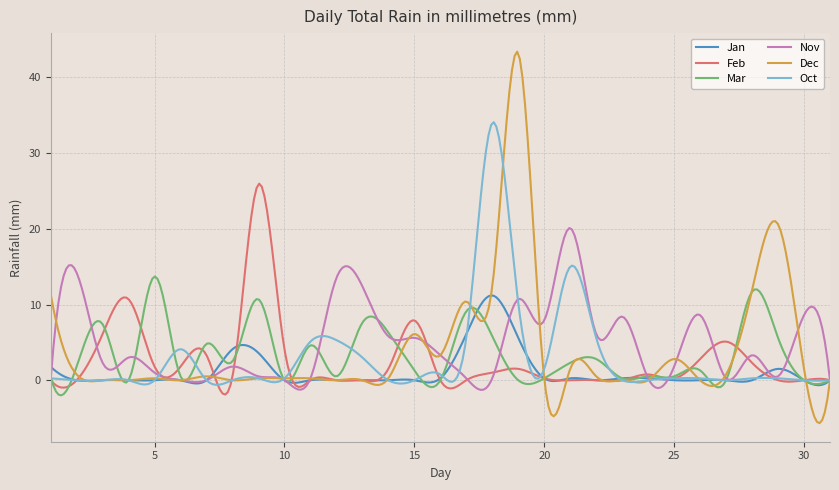

Which series has the largest range (max minus min)?

Dec